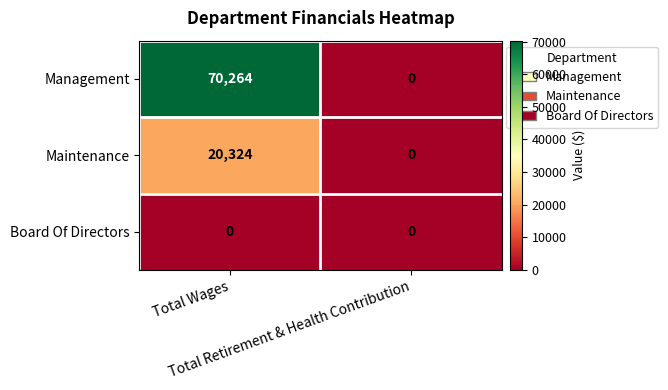

Which series has the largest range (max minus min)?

Management